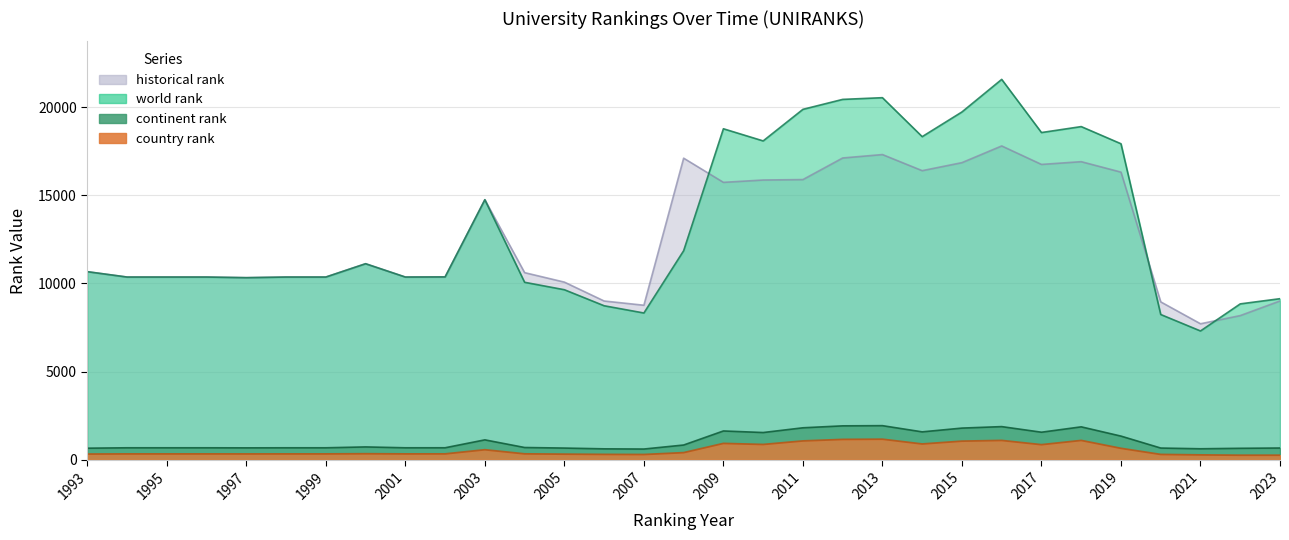

What is the value of the world rank point at the 15th from the left?

8325